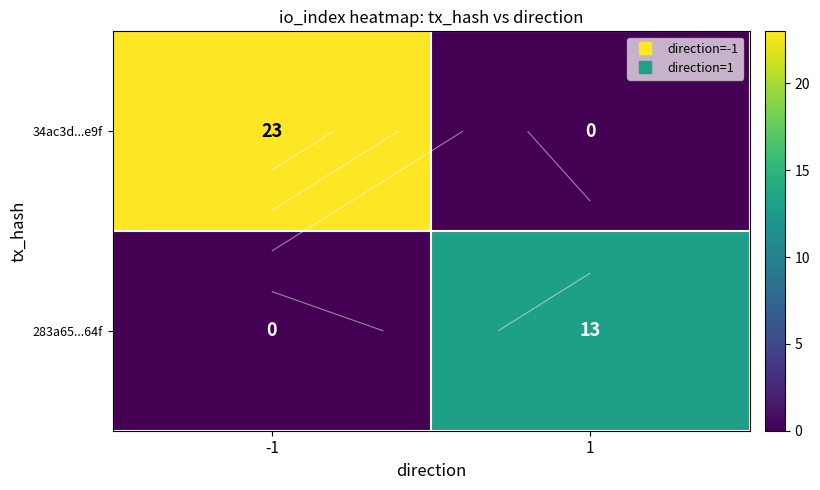

Which label corresponds to the smallest value in the chart?

1